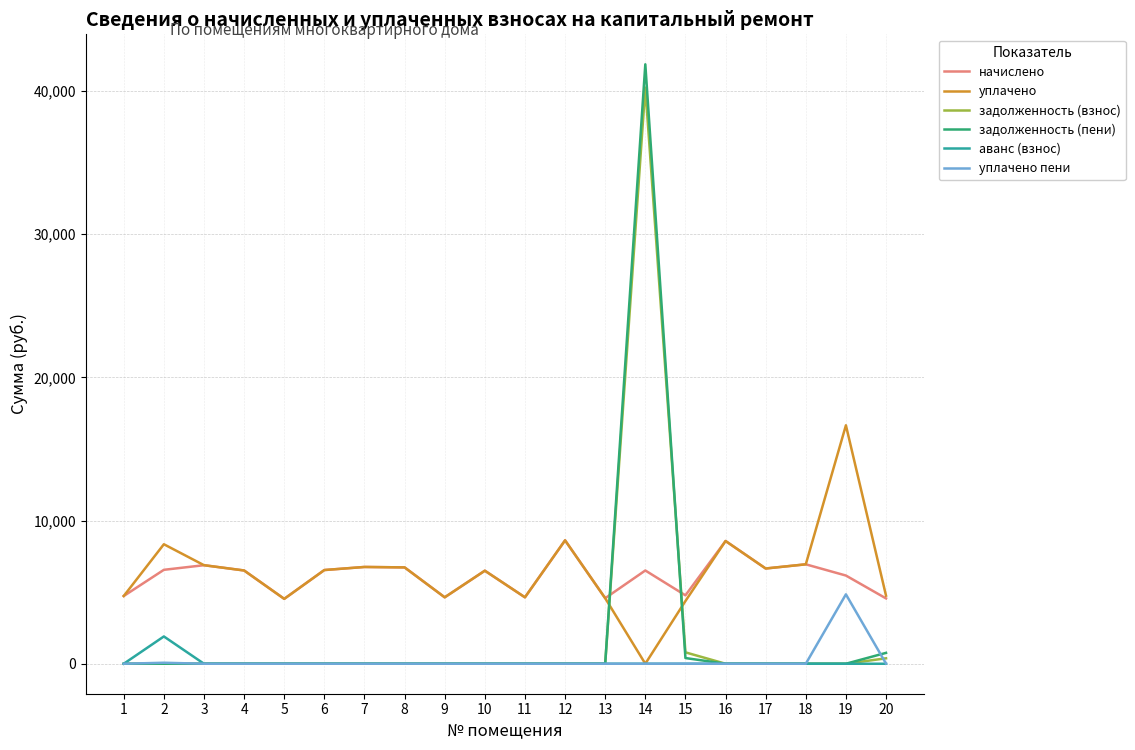

The value of уплачено at 6 is 6543.4. True or false?

True